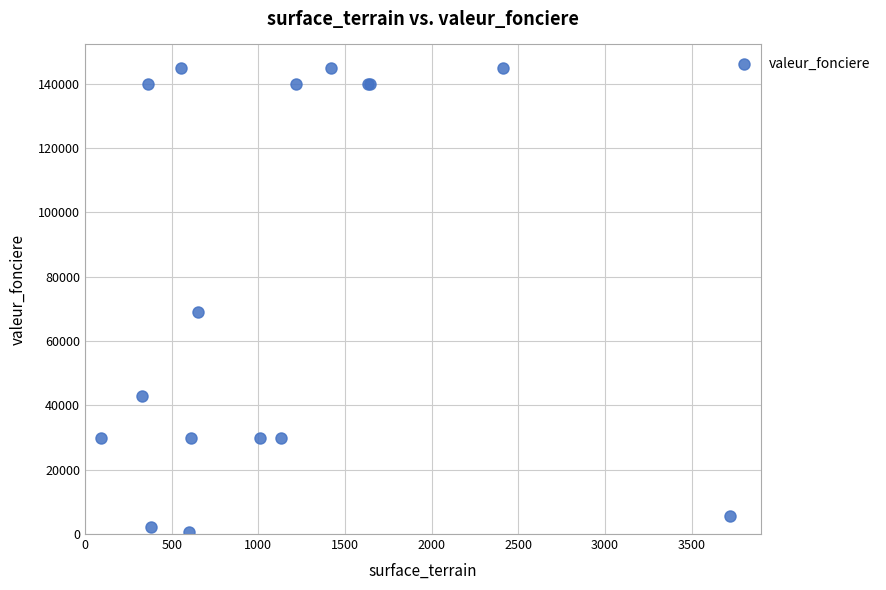

What Y value in the scatter plot is closest to 72750?

69000